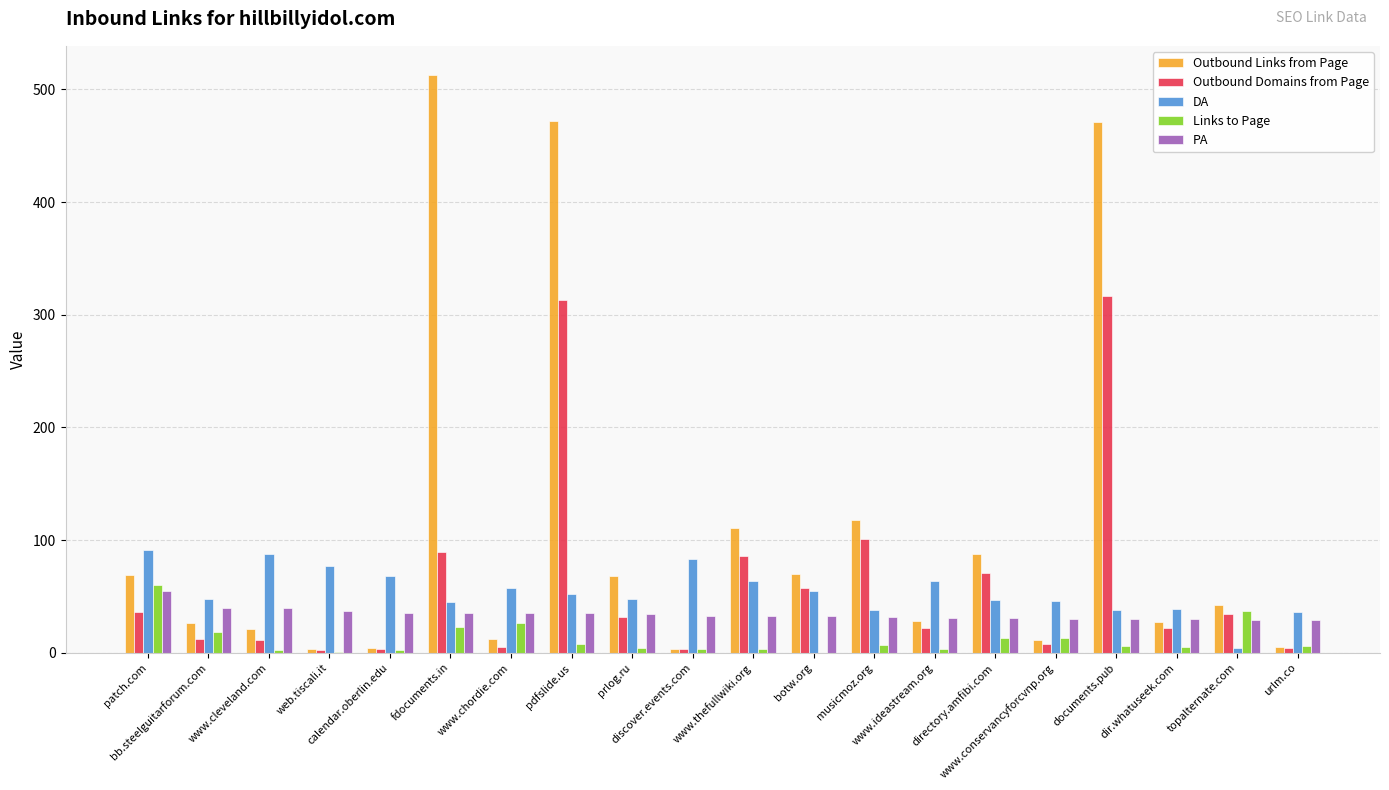

Which series has the largest total across all categories?

Outbound Links from Page